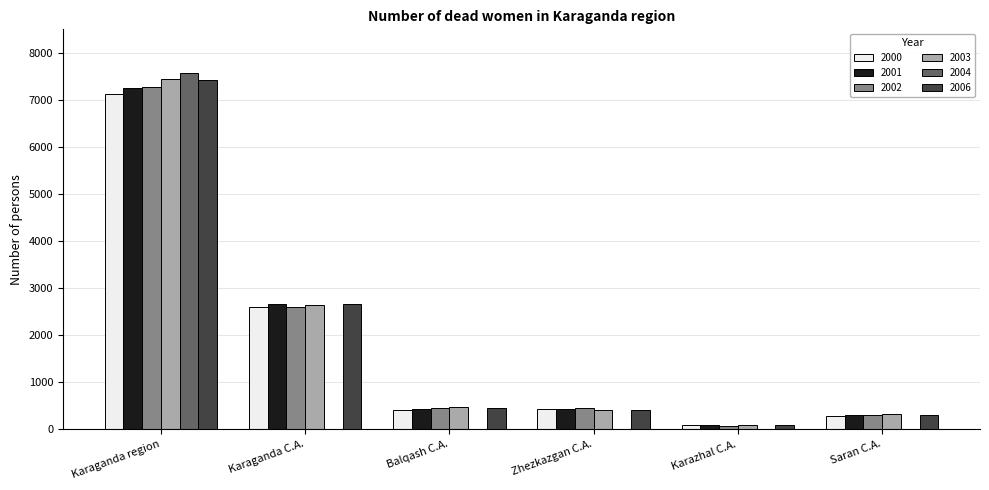

How many groups of bars are there?

6